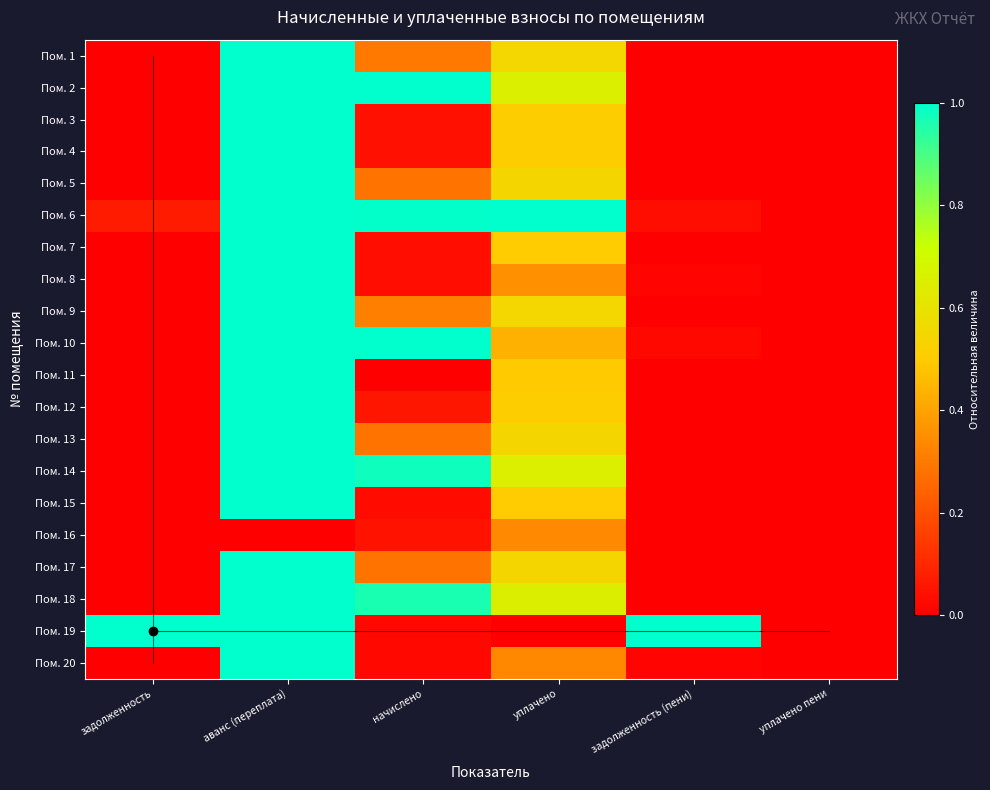

Reading left to right, transcribe all the data shown in this chart.

Пом. 1: задолженность=0.0	аванс (переплата)=1.0	начислено=0.3	уплачено=0.5	задолженность (пени)=0.0	уплачено пени=0.0
Пом. 2: задолженность=0.0	аванс (переплата)=1.0	начислено=1.0	уплачено=0.7	задолженность (пени)=0.0	уплачено пени=0.0
Пом. 3: задолженность=0.0	аванс (переплата)=1.0	начислено=0.0	уплачено=0.5	задолженность (пени)=0.0	уплачено пени=0.0
Пом. 4: задолженность=0.0	аванс (переплата)=1.0	начислено=0.0	уплачено=0.5	задолженность (пени)=0.0	уплачено пени=0.0
Пом. 5: задолженность=0.0	аванс (переплата)=1.0	начислено=0.3	уплачено=0.5	задолженность (пени)=0.0	уплачено пени=0.0
Пом. 6: задолженность=0.1	аванс (переплата)=1.0	начислено=1.0	уплачено=1.0	задолженность (пени)=0.0	уплачено пени=0.0
Пом. 7: задолженность=0.0	аванс (переплата)=1.0	начислено=0.0	уплачено=0.5	задолженность (пени)=0.0	уплачено пени=0.0
Пом. 8: задолженность=0.0	аванс (переплата)=1.0	начислено=0.0	уплачено=0.4	задолженность (пени)=0.0	уплачено пени=0.0
Пом. 9: задолженность=0.0	аванс (переплата)=1.0	начислено=0.3	уплачено=0.5	задолженность (пени)=0.0	уплачено пени=0.0
Пом. 10: задолженность=0.0	аванс (переплата)=1.0	начислено=1.0	уплачено=0.4	задолженность (пени)=0.0	уплачено пени=0.0
Пом. 11: задолженность=0.0	аванс (переплата)=1.0	начислено=0.0	уплачено=0.5	задолженность (пени)=0.0	уплачено пени=0.0
Пом. 12: задолженность=0.0	аванс (переплата)=1.0	начислено=0.1	уплачено=0.5	задолженность (пени)=0.0	уплачено пени=0.0
Пом. 13: задолженность=0.0	аванс (переплата)=1.0	начислено=0.3	уплачено=0.5	задолженность (пени)=0.0	уплачено пени=0.0
Пом. 14: задолженность=0.0	аванс (переплата)=1.0	начислено=1.0	уплачено=0.6	задолженность (пени)=0.0	уплачено пени=0.0
Пом. 15: задолженность=0.0	аванс (переплата)=1.0	начислено=0.0	уплачено=0.5	задолженность (пени)=0.0	уплачено пени=0.0
Пом. 16: задолженность=0.0	аванс (переплата)=0.0	начислено=0.0	уплачено=0.3	задолженность (пени)=0.0	уплачено пени=0.0
Пом. 17: задолженность=0.0	аванс (переплата)=1.0	начислено=0.3	уплачено=0.5	задолженность (пени)=0.0	уплачено пени=0.0
Пом. 18: задолженность=0.0	аванс (переплата)=1.0	начислено=1.0	уплачено=0.6	задолженность (пени)=0.0	уплачено пени=0.0
Пом. 19: задолженность=1.0	аванс (переплата)=1.0	начислено=0.0	уплачено=0.0	задолженность (пени)=1.0	уплачено пени=0.0
Пом. 20: задолженность=0.0	аванс (переплата)=1.0	начислено=0.0	уплачено=0.3	задолженность (пени)=0.0	уплачено пени=0.0